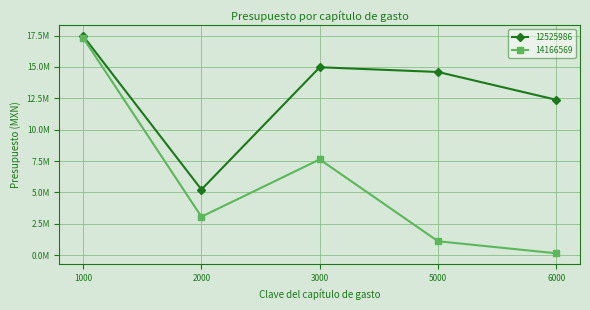

What are all the series names shown in the legend?

12525986, 14166569